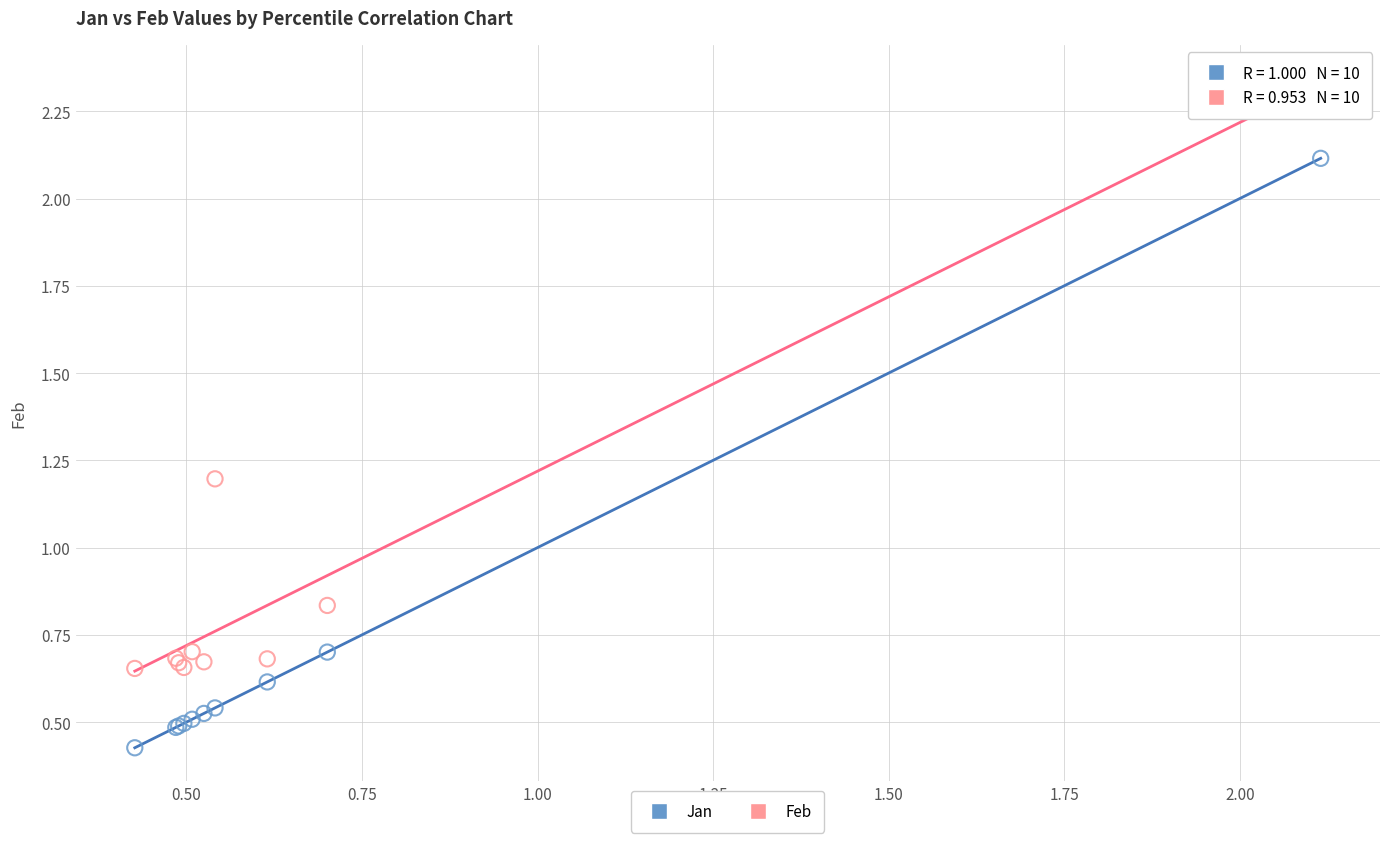

Which series contains the highest Y value?

Feb